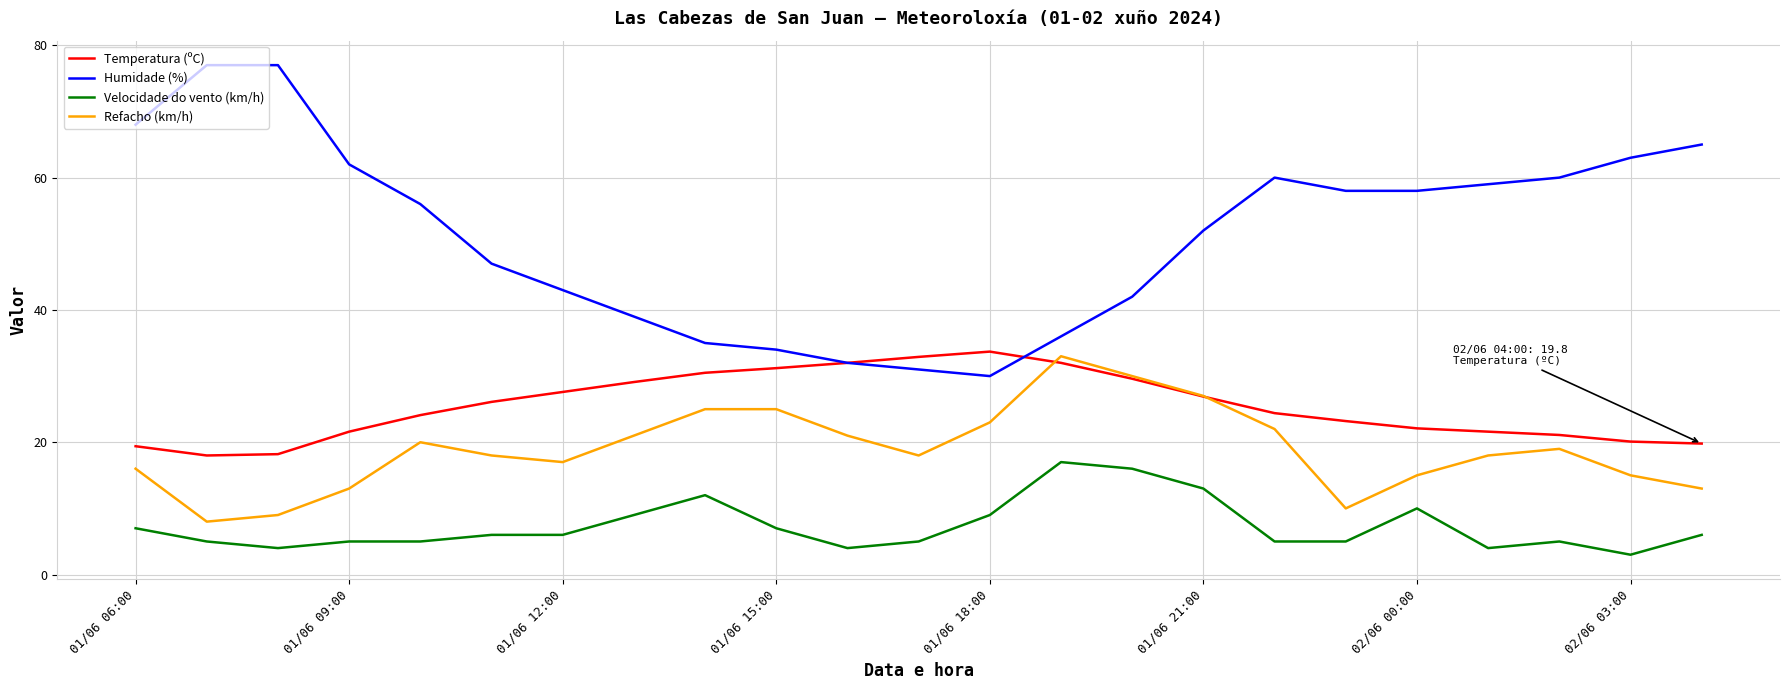

What is the average value of the Refacho (km/h) series?

19.0